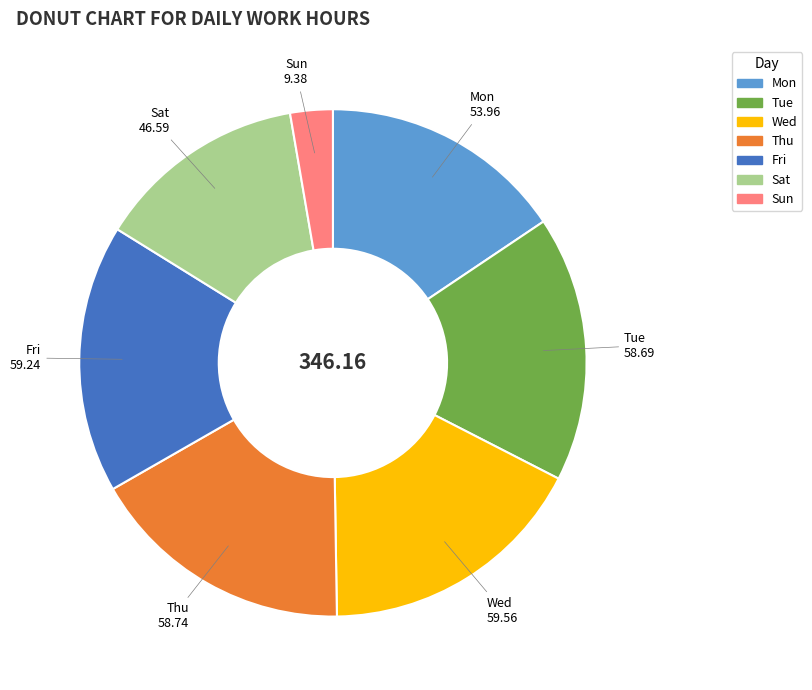

What is the ratio of the value at Wed to the value at Sun?

6.3